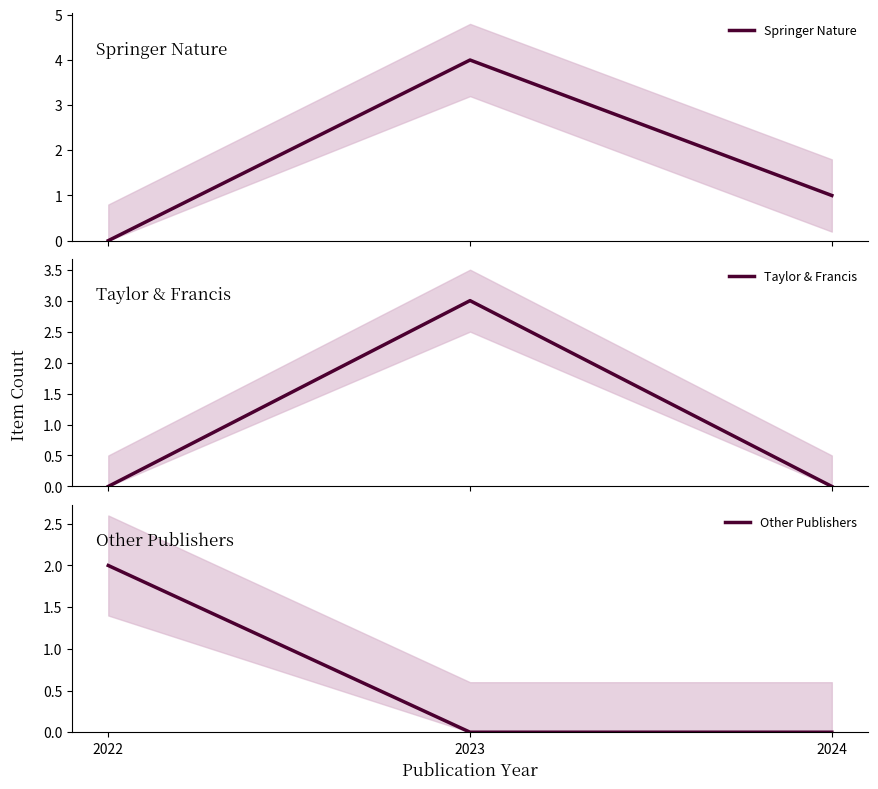

True or false: Springer Nature has a value of 2 at 2024.

False